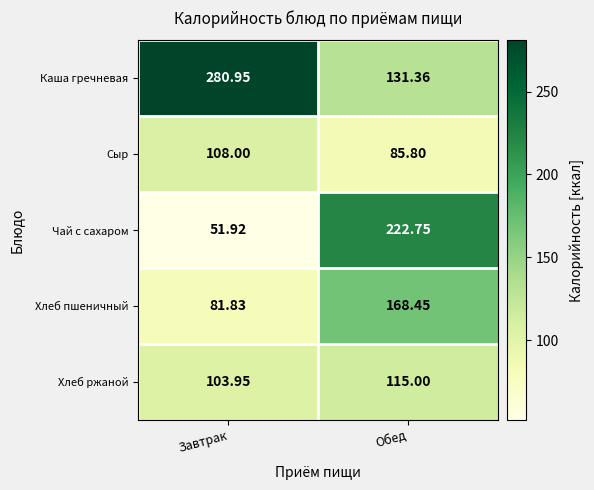

Which series has the widest spread of values?

Чай с сахаром